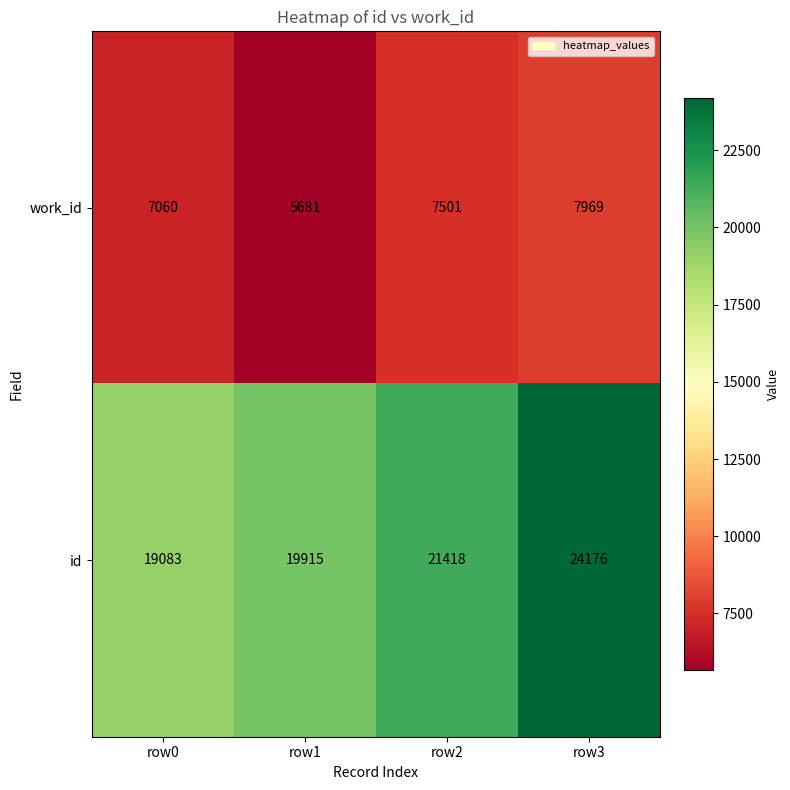

Which series changed the most between row1 and row3?

id